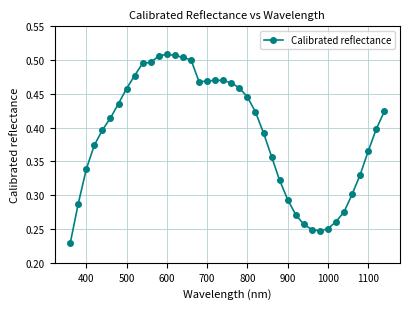

Count the number of data series in this chart.

1